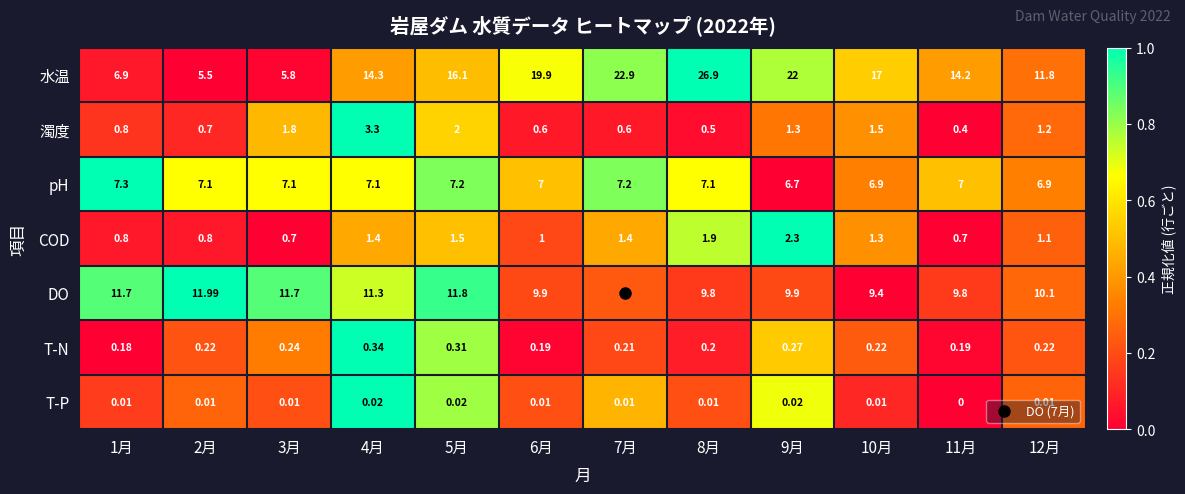

Which series has the largest range (max minus min)?

水温